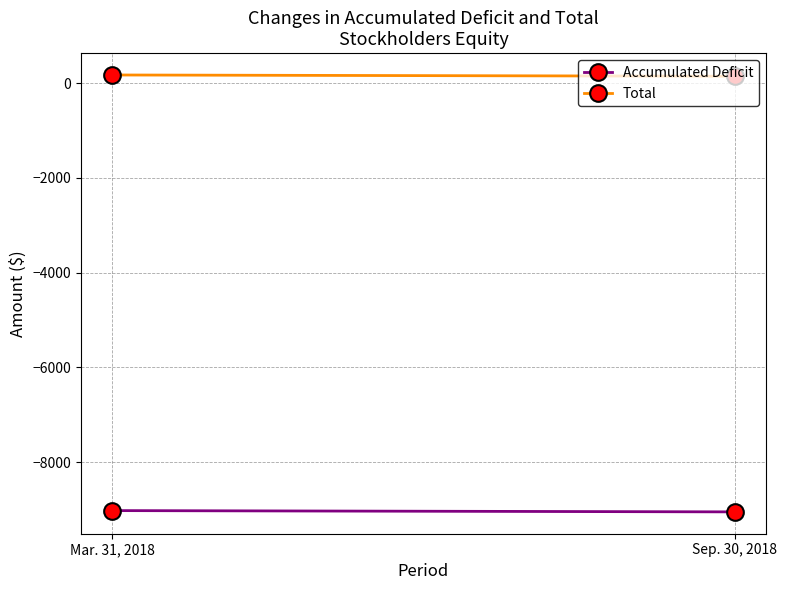

Is it true that Accumulated Deficit equals -4271 at Mar. 31, 2018?

False